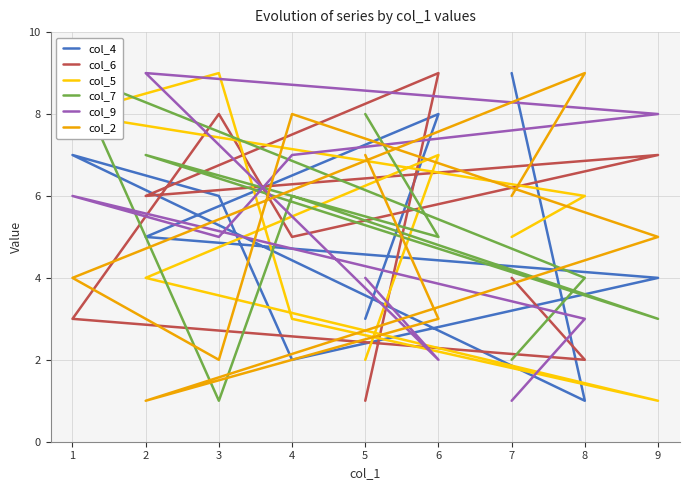

How many col_2 values are between 3 and 7?

5